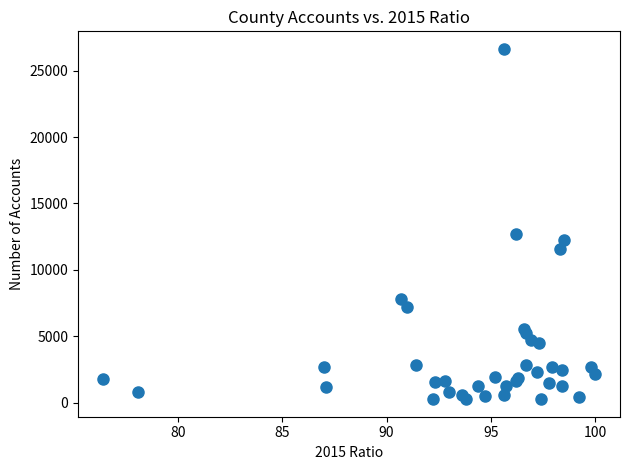

What Y value in the scatter plot is closest to 13449?

12702